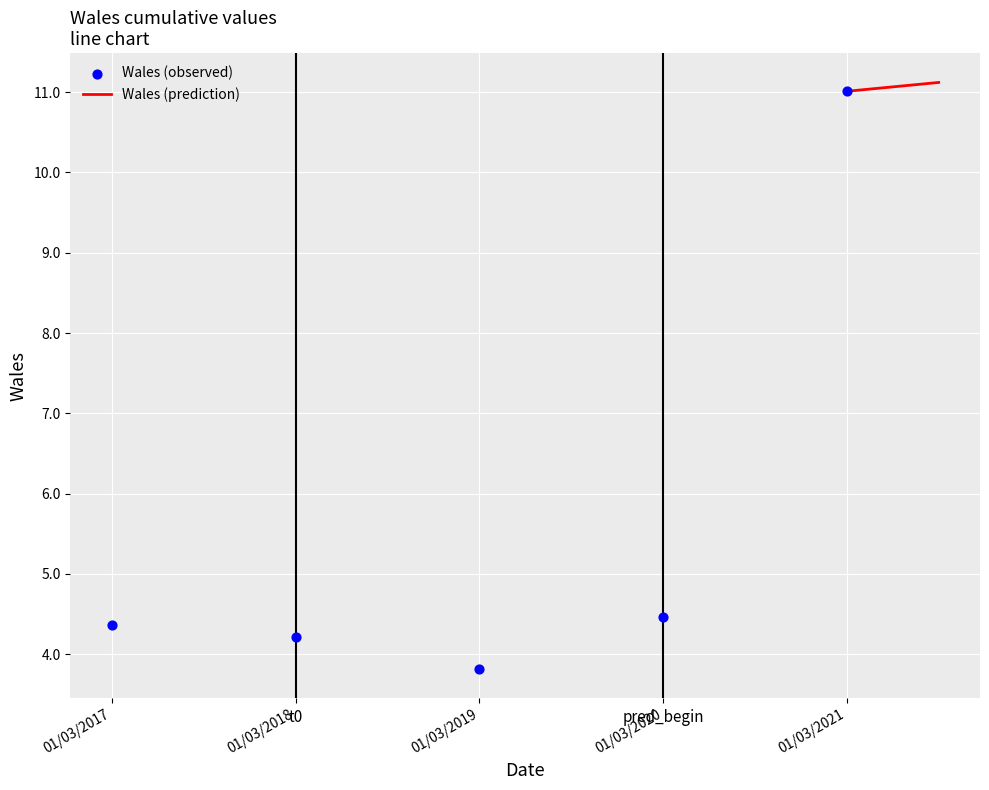

What is the average Y value?

5.6